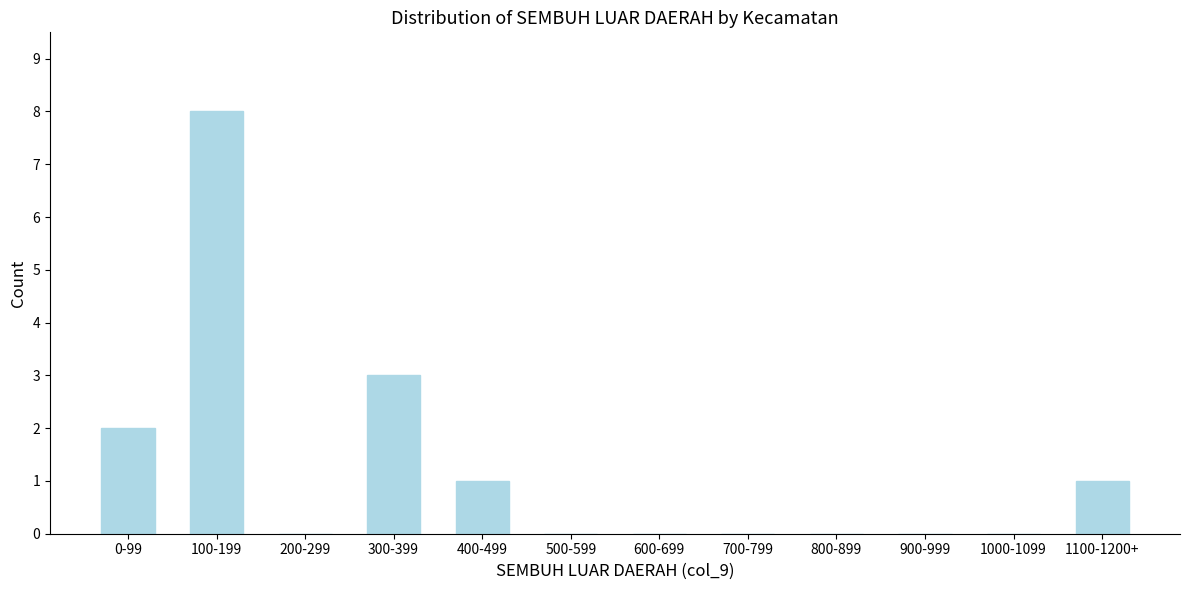

Reading left to right, list all the values displayed in this chart.

0-99=2	100-199=8	200-299=0	300-399=3	400-499=1	500-599=0	600-699=0	700-799=0	800-899=0	900-999=0	1000-1099=0	1100-1200+=1